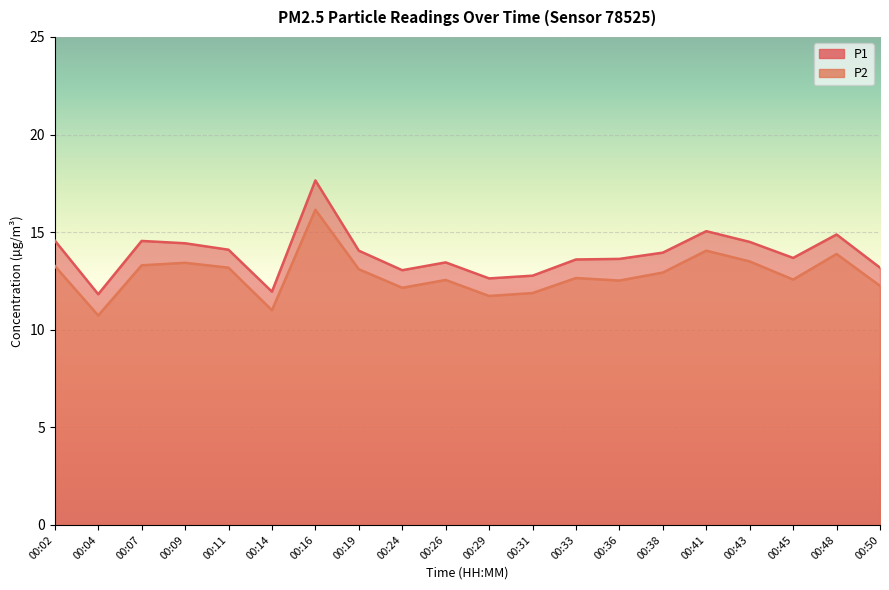

At which category does P2 reach its first local peak?

00:09